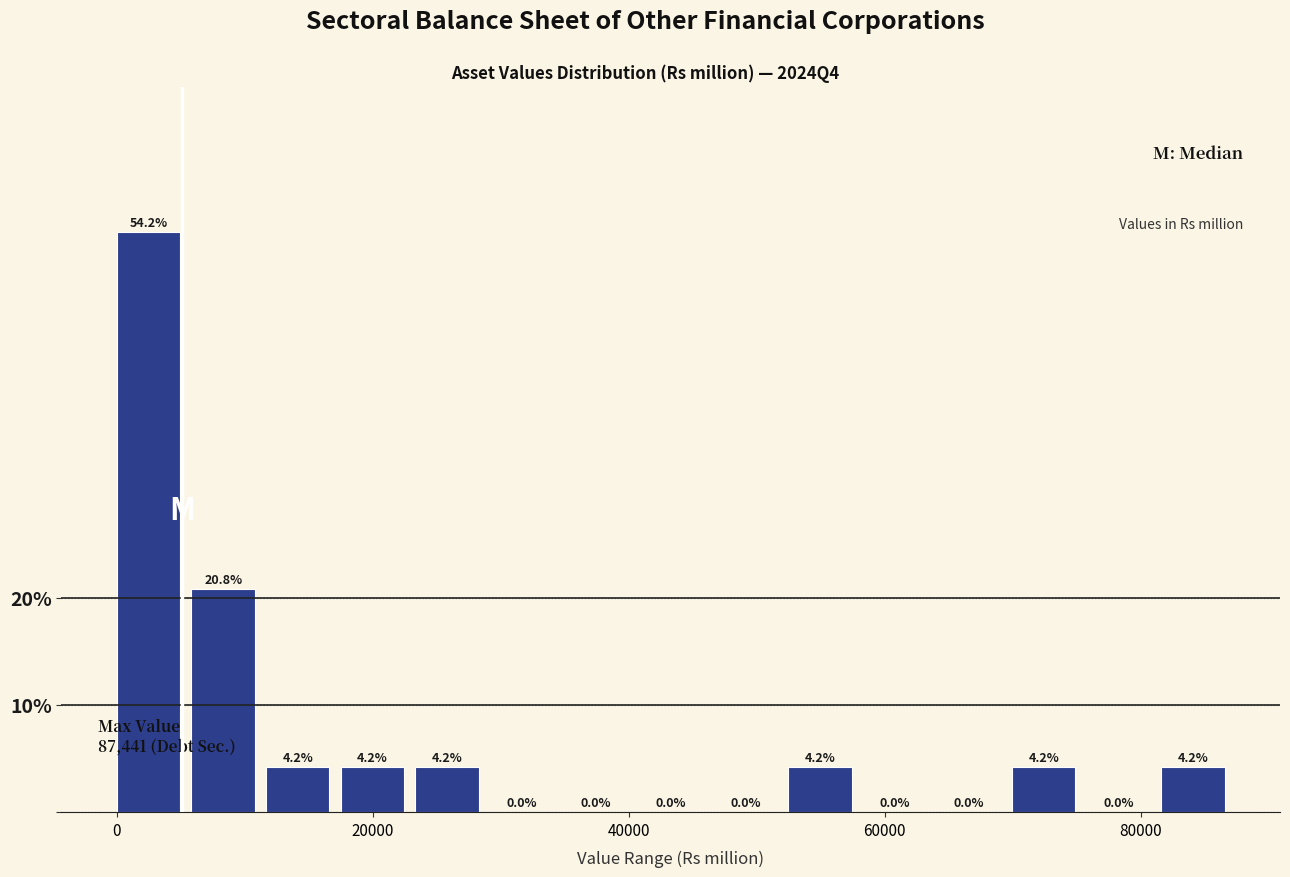

Around what value on the x-axis is the tallest bar? Give the approximate position of its centre, as read against the axis.

2000